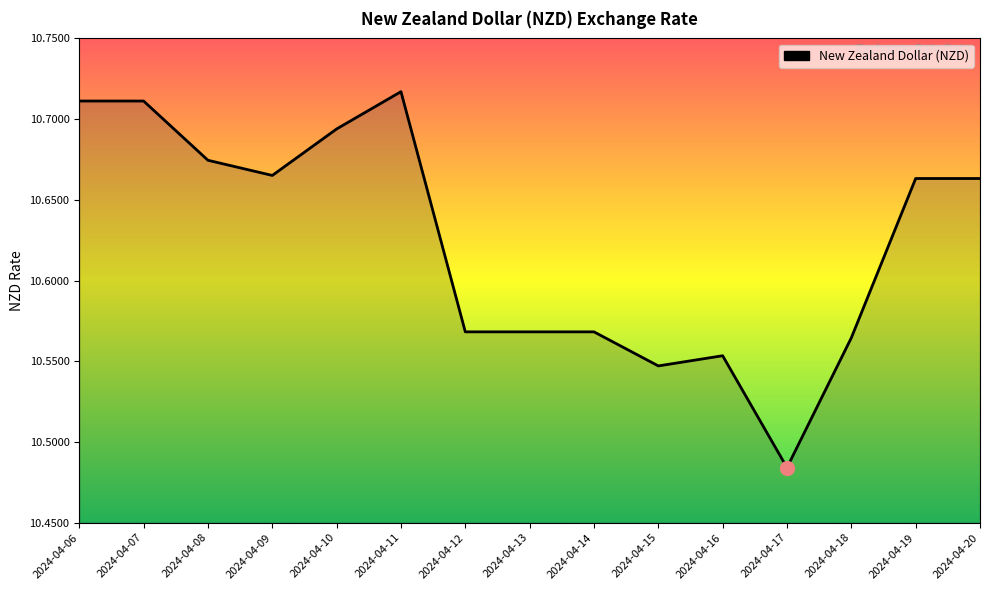

What is the difference between the second highest and minimum values?

0.2